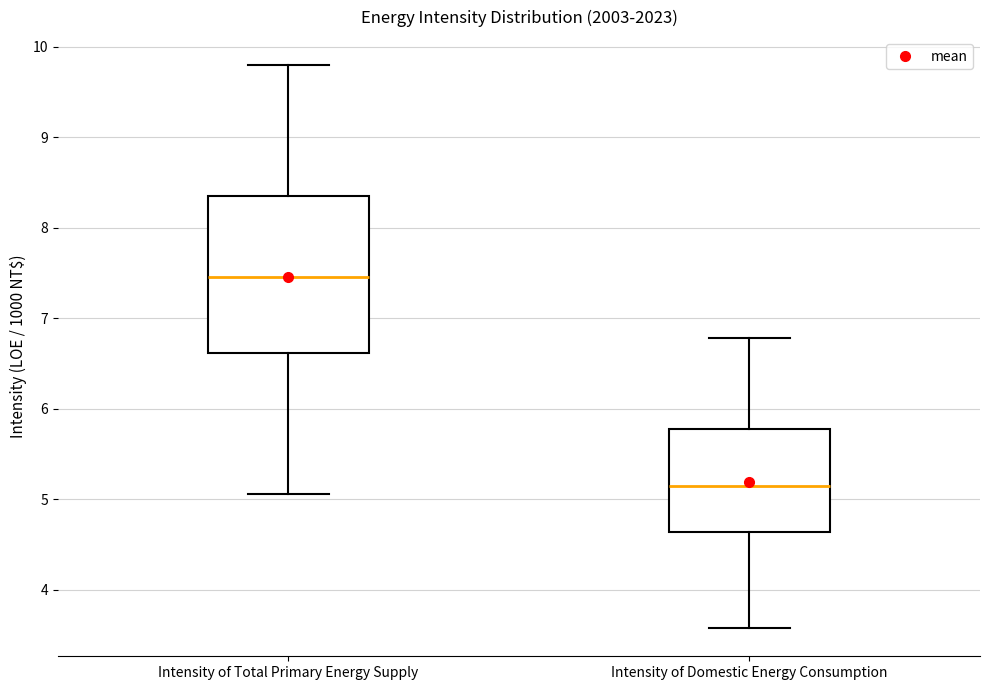

Comparing the boxes themselves (not the whiskers), which one is the tallest?

Intensity of Total Primary Energy Supply